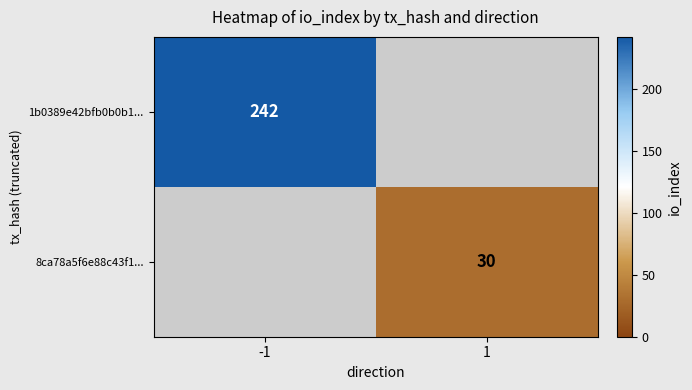

How many series are shown in this chart?

2